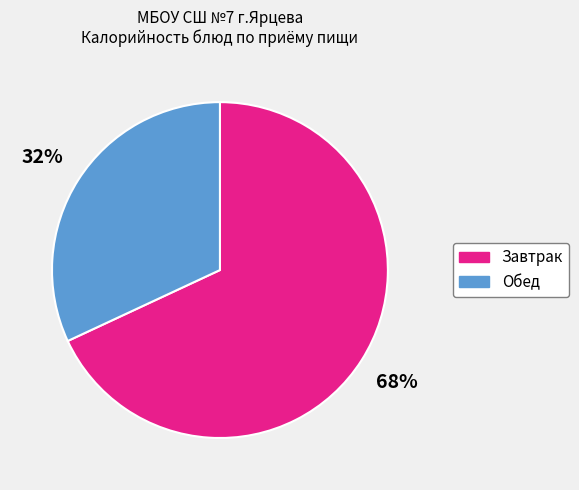

To the nearest percent, what is the difference between the largest and smallest slice percentages?

36%